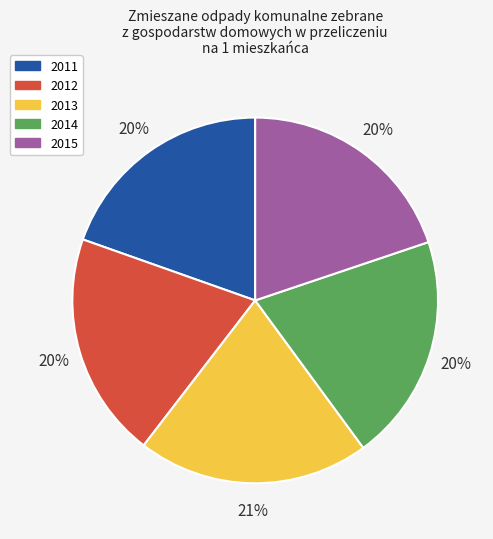

Approximately how many times larger is the value at 2014 compared to 2011?

1.0